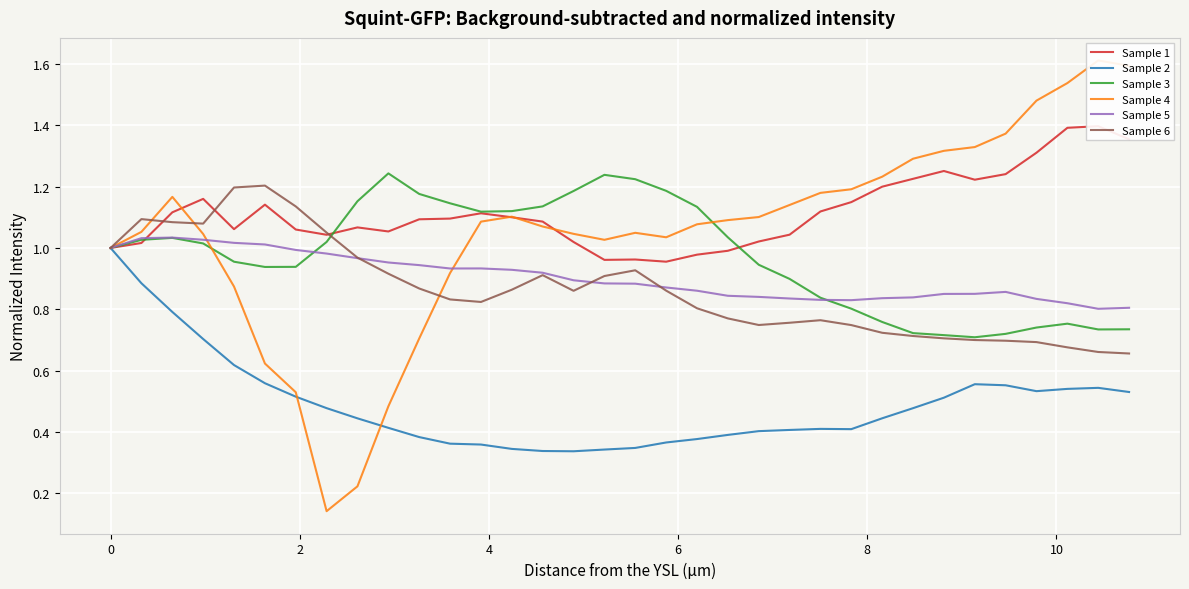

Which series has the largest total across all categories?

Sample 1